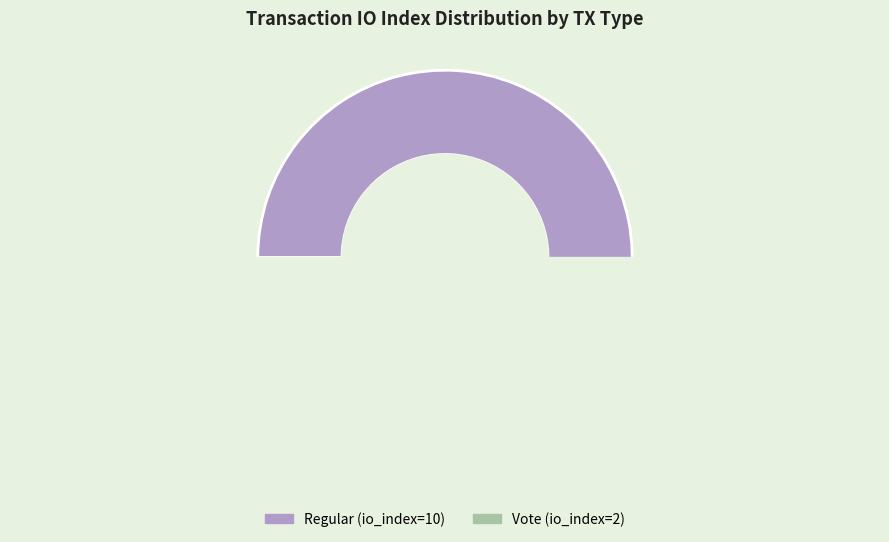

What is the largest slice in the pie chart?

Regular (io_index=10)